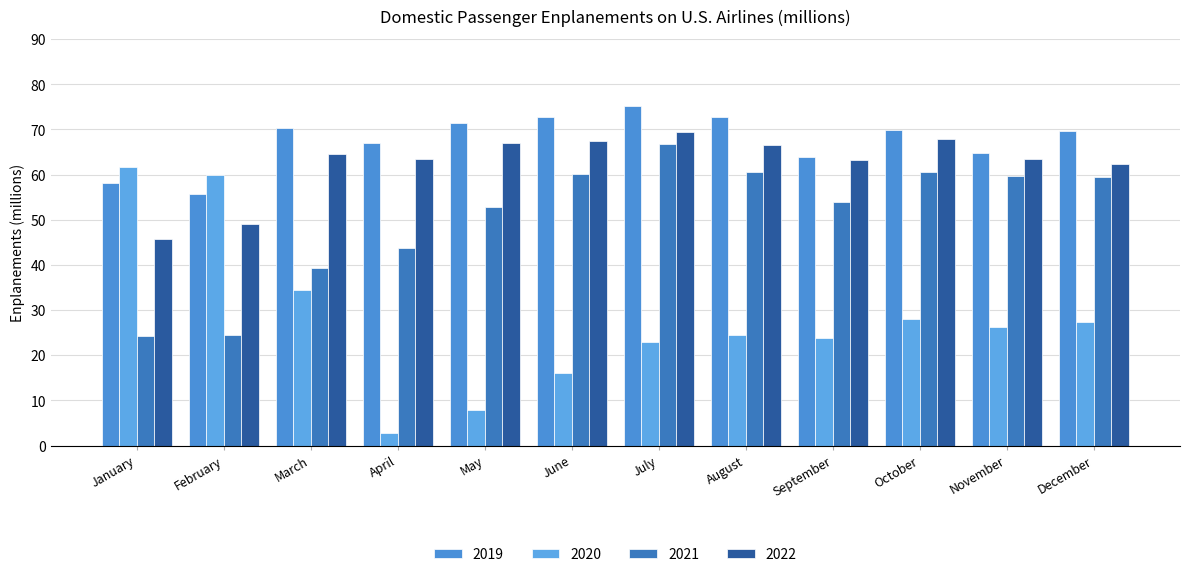

Which series has the largest range (max minus min)?

2020